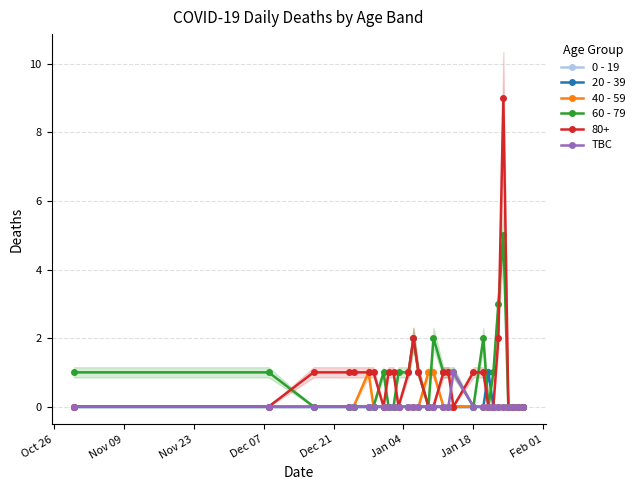

What are all the series names shown in the legend?

0 - 19, 20 - 39, 40 - 59, 60 - 79, TBC